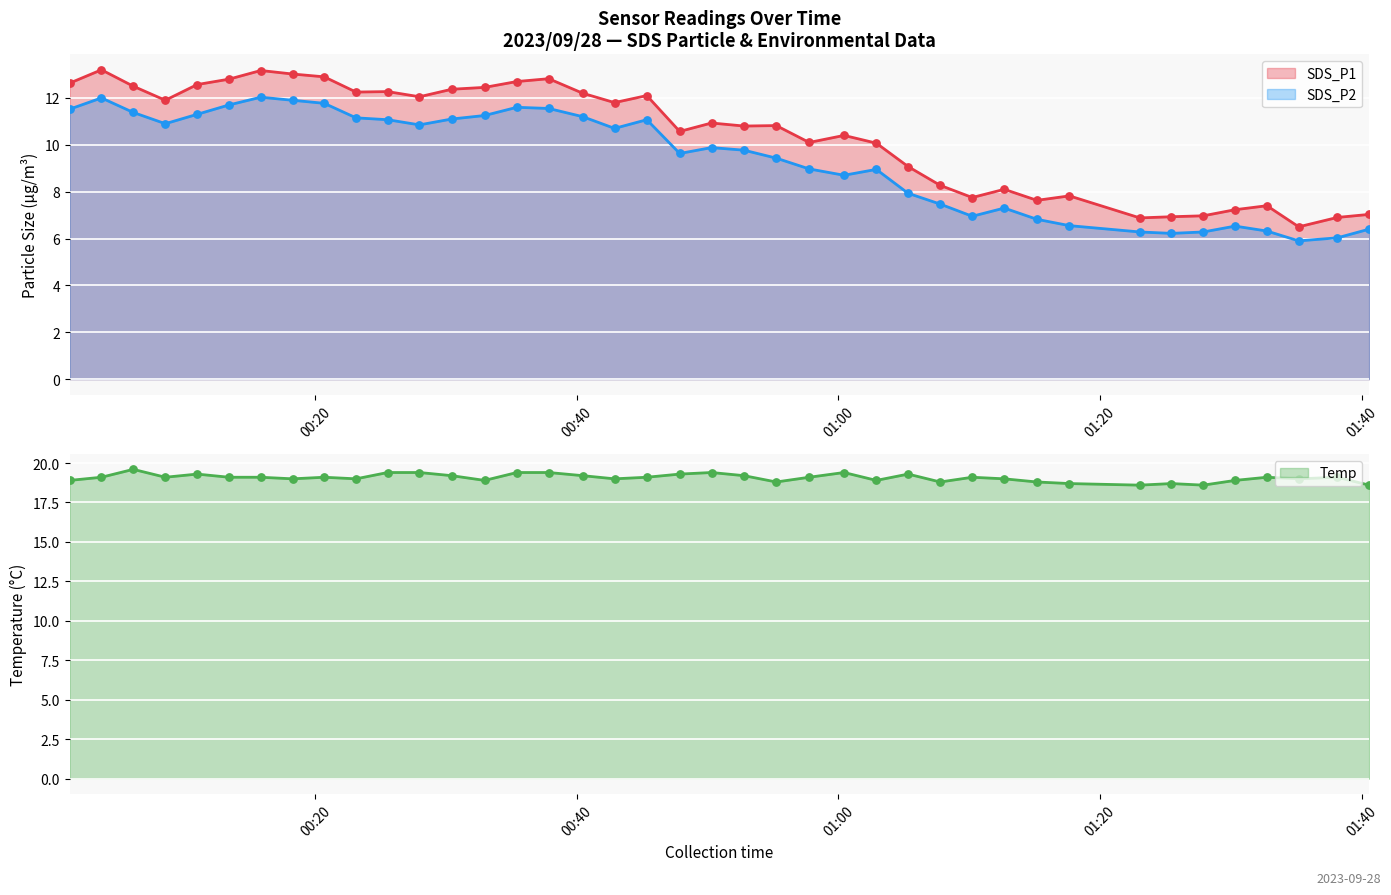

Which series contains the lowest Y value?

SDS_P2